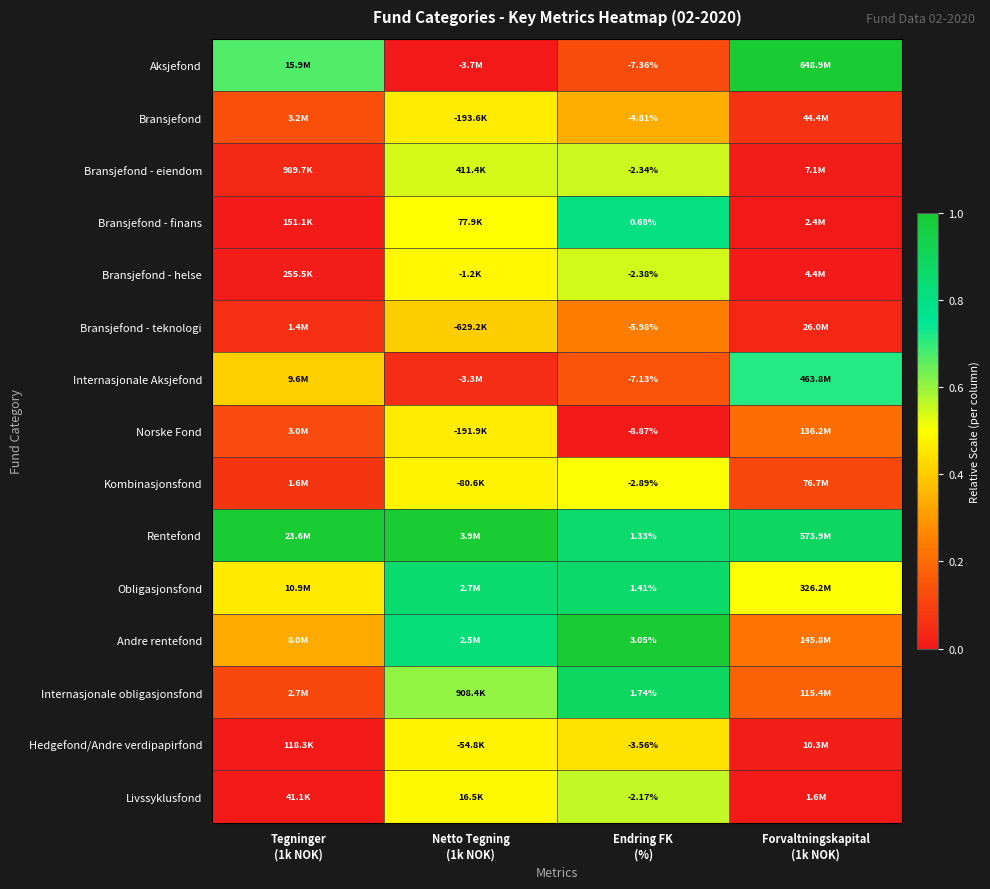

What is the average value of the Livssyklusfond series?

0.3